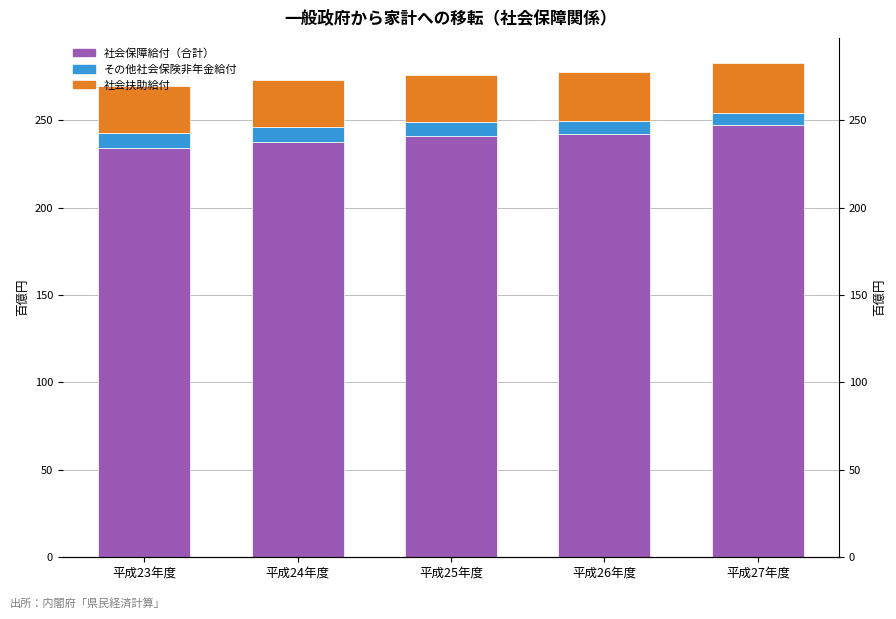

The value of その他社会保険非年金給付 at 平成25年度 is 7.8. True or false?

True